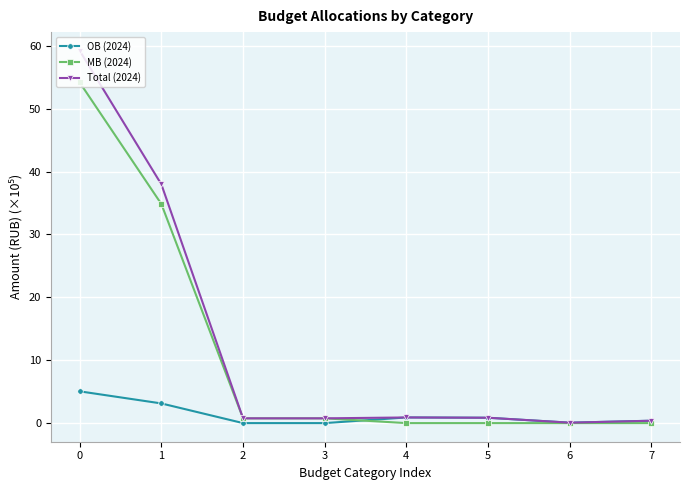

What is the spread (max minus min) of values at 6?

0.1